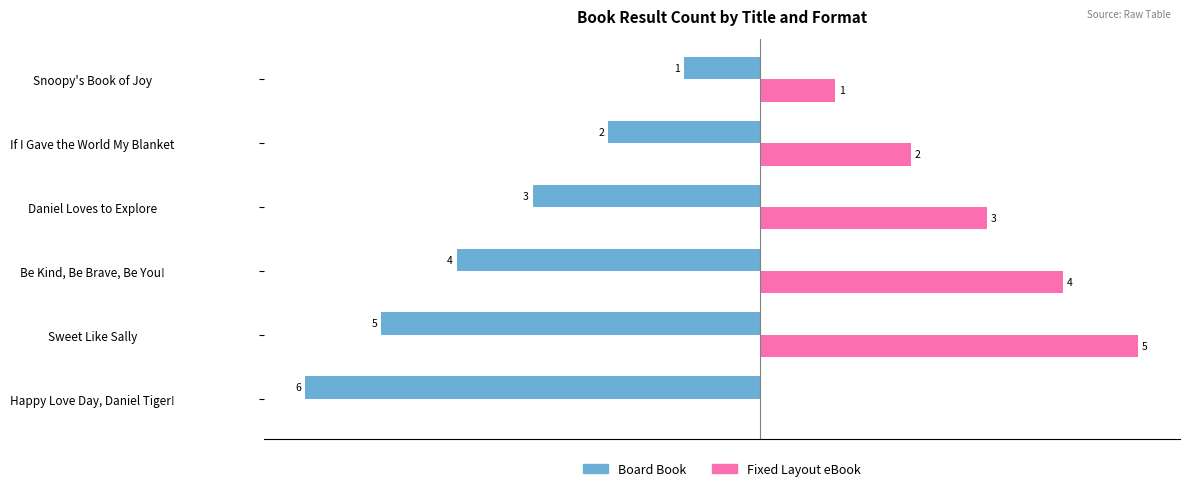

Is the value of Board Book at Happy Love Day, Daniel Tiger! greater than the value of Fixed Layout eBook at Daniel Loves to Explore?

No